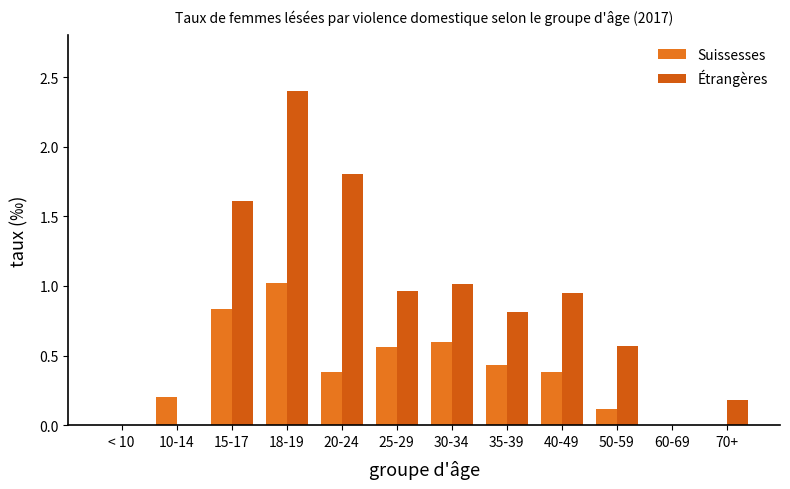

Reading left to right, list all the values displayed in this chart.

Suissesses: < 10=0.0	10-14=0.2	15-17=0.8	18-19=1.0	20-24=0.4	25-29=0.6	30-34=0.6	35-39=0.4	40-49=0.4	50-59=0.1	60-69=0.0	70+=0.0
Étrangères: < 10=0.0	10-14=0.0	15-17=1.6	18-19=2.4	20-24=1.8	25-29=1.0	30-34=1.0	35-39=0.8	40-49=0.9	50-59=0.6	60-69=0.0	70+=0.2